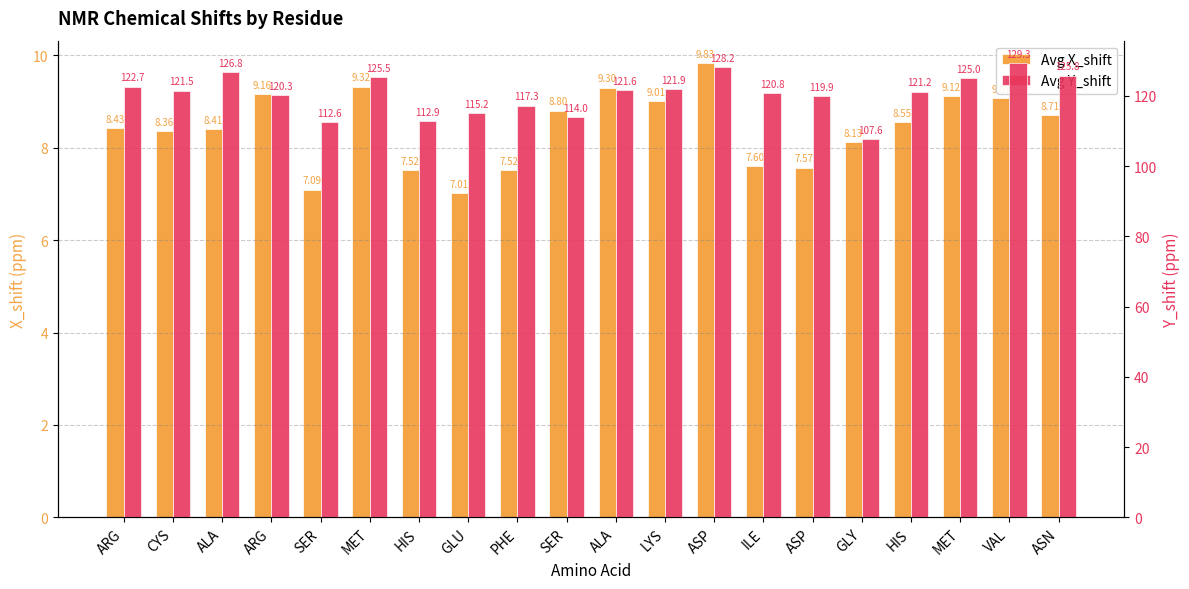

What are all the series names shown in the legend?

Avg X_shift, Avg Y_shift